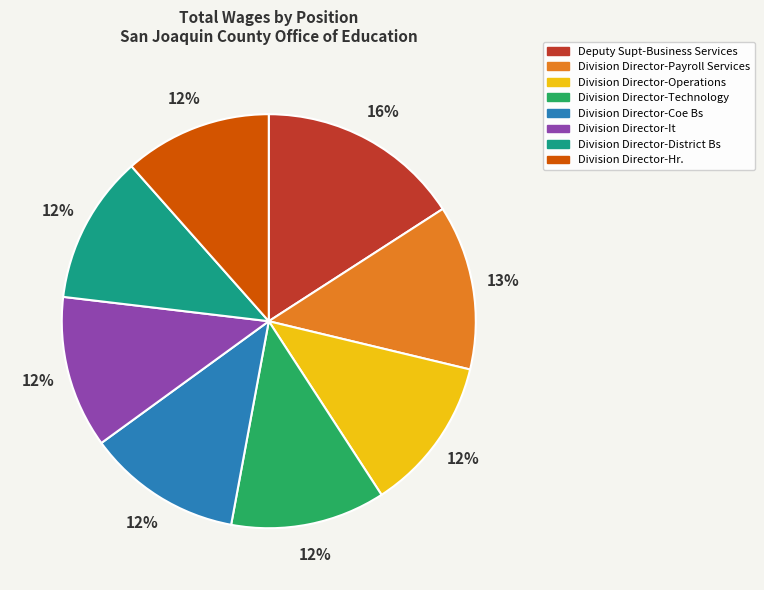

Is there any slice that represents more than half of the pie?

No